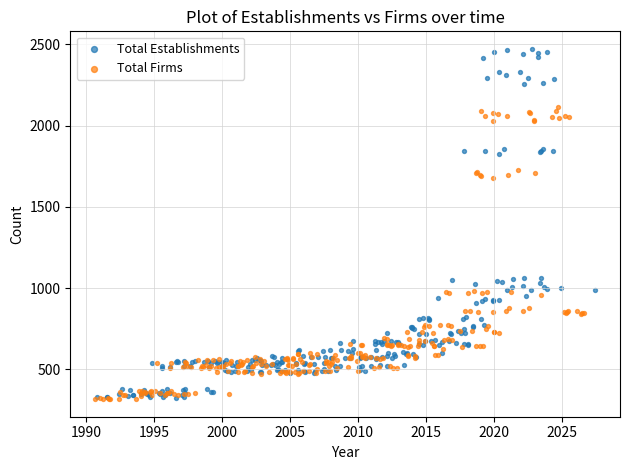

Which series has the widest spread of Y values?

Total Establishments